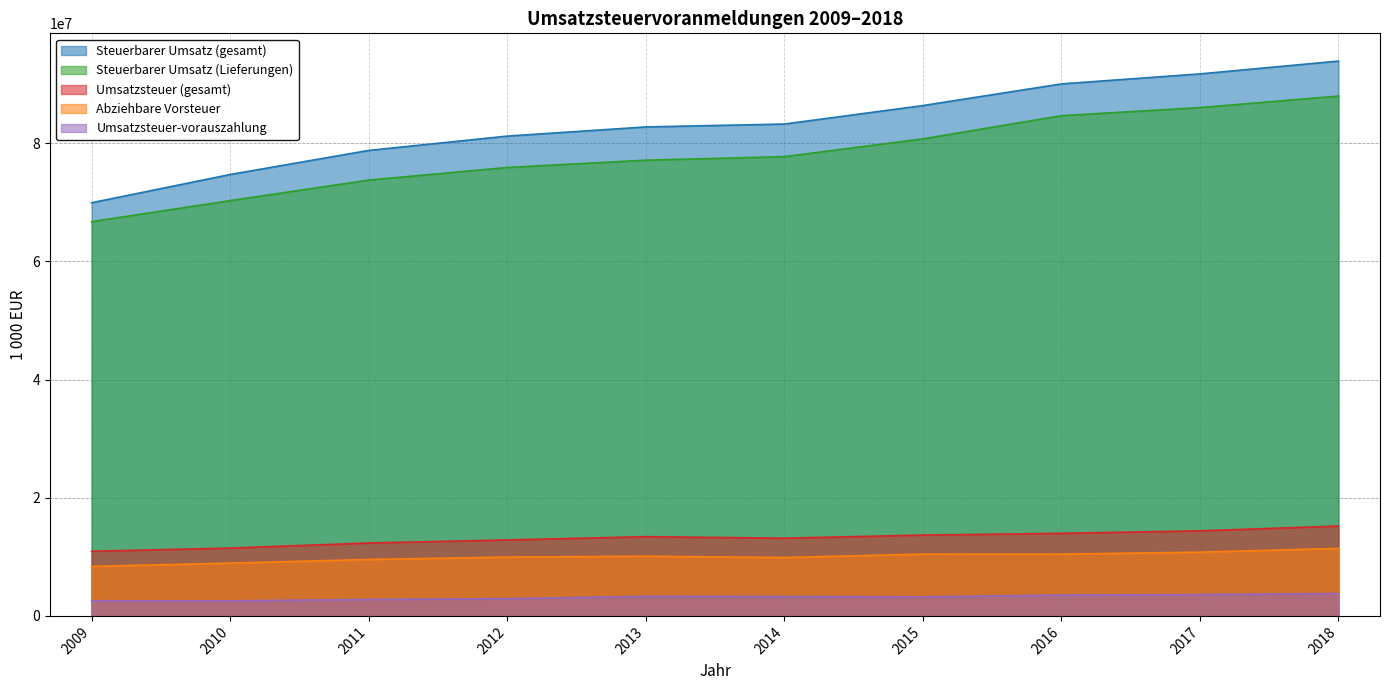

At which category does the chart reach its peak across all series?

2018